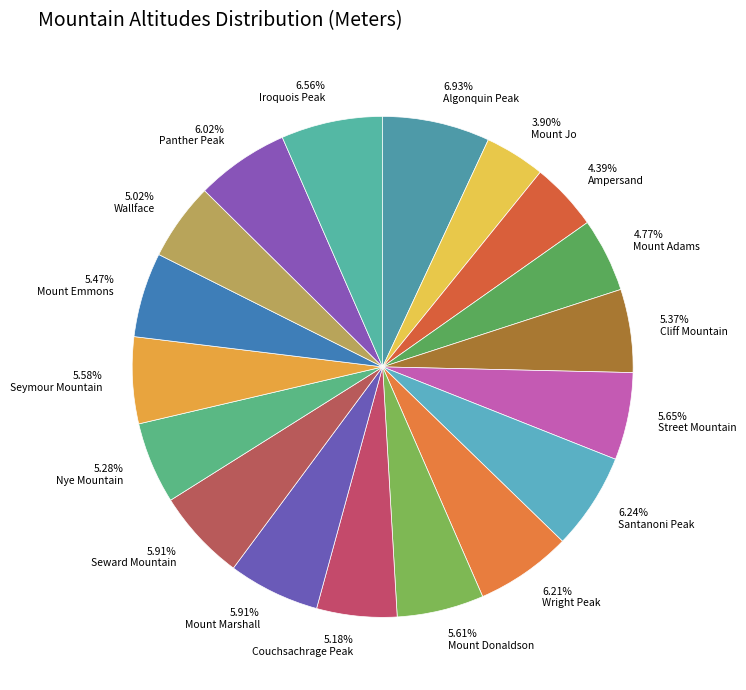

What is the ratio of the value at 5.58% Seymour Mountain to the value at 6.24% Santanoni Peak?

0.9